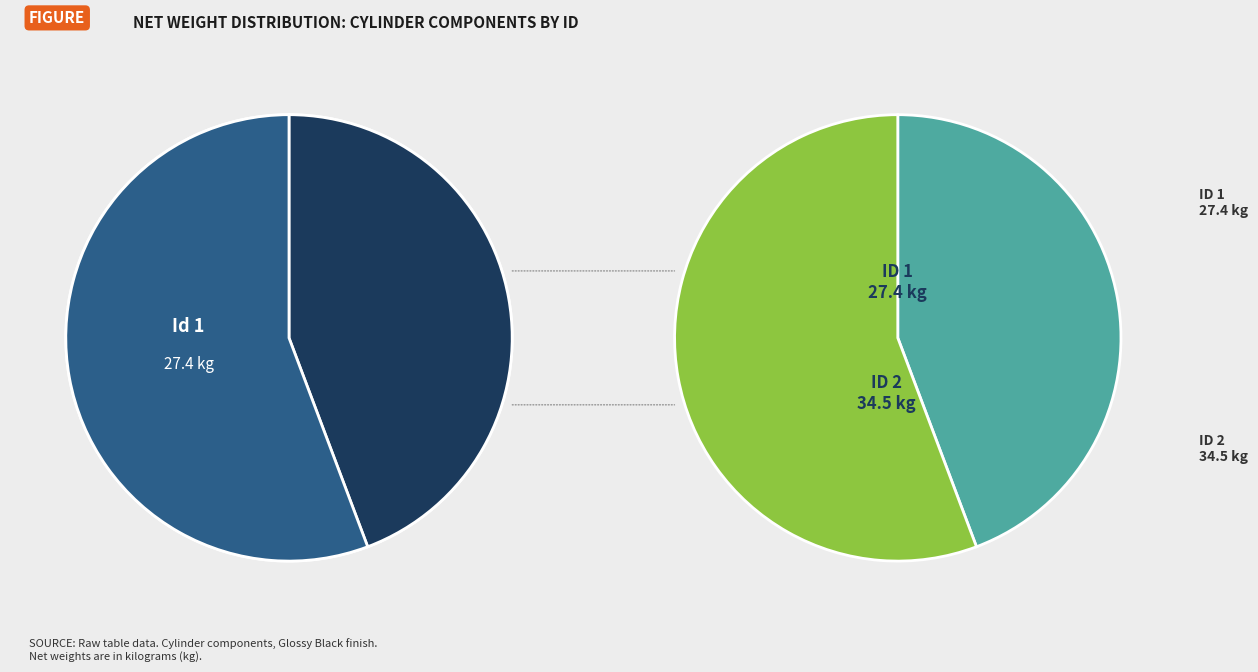

Rank the categories by value from lowest to highest.

1, 2